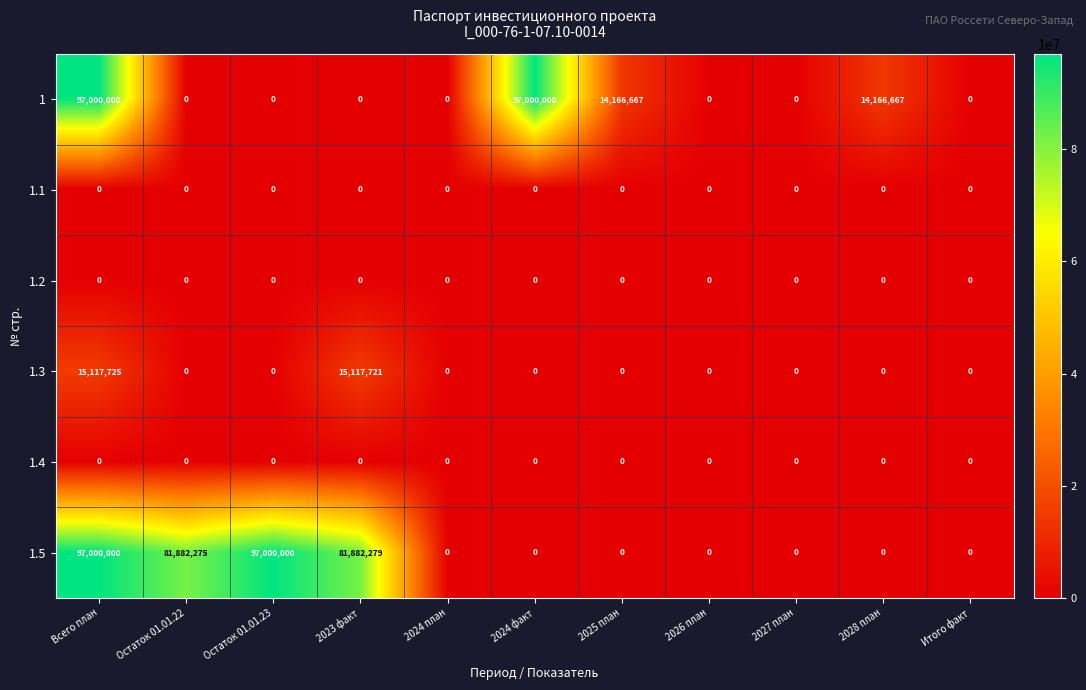

Between Остаток 01.01.23 and 2025 план, which series saw the biggest shift?

1.5